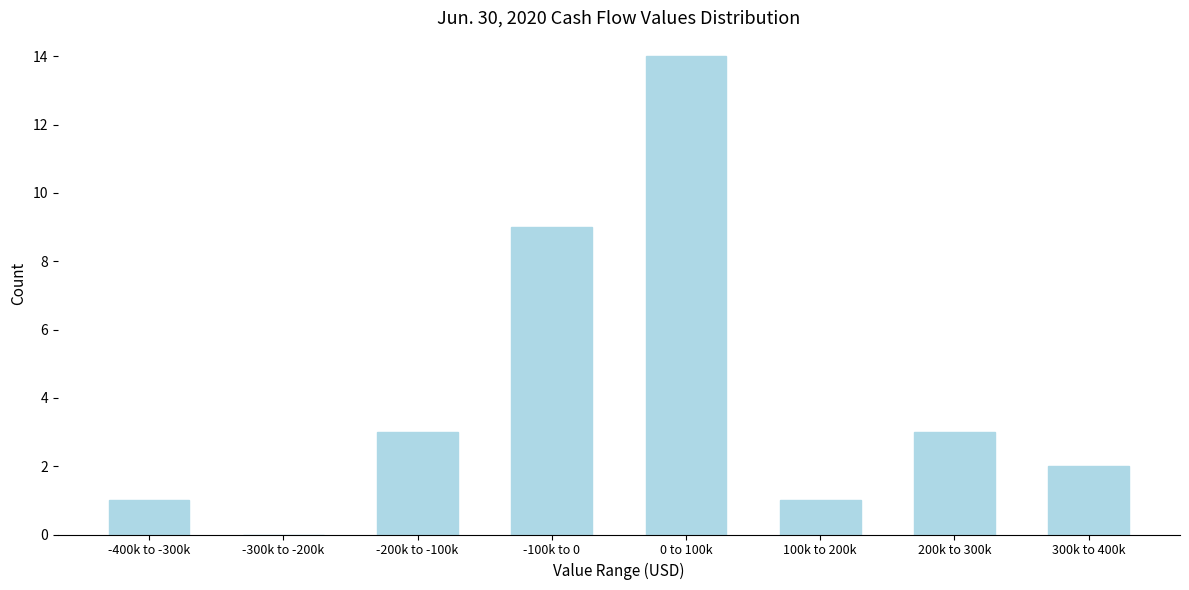

Reading left to right, transcribe all the data shown in this chart.

-400k to -300k=1	-300k to -200k=0	-200k to -100k=3	-100k to 0=9	0 to 100k=14	100k to 200k=1	200k to 300k=3	300k to 400k=2